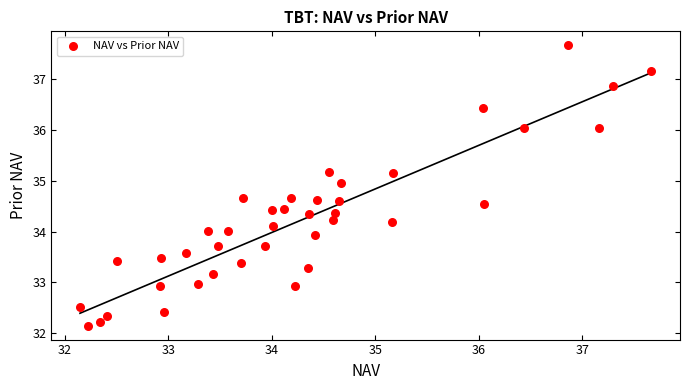

What is the range of X values (max minus min)?

5.5